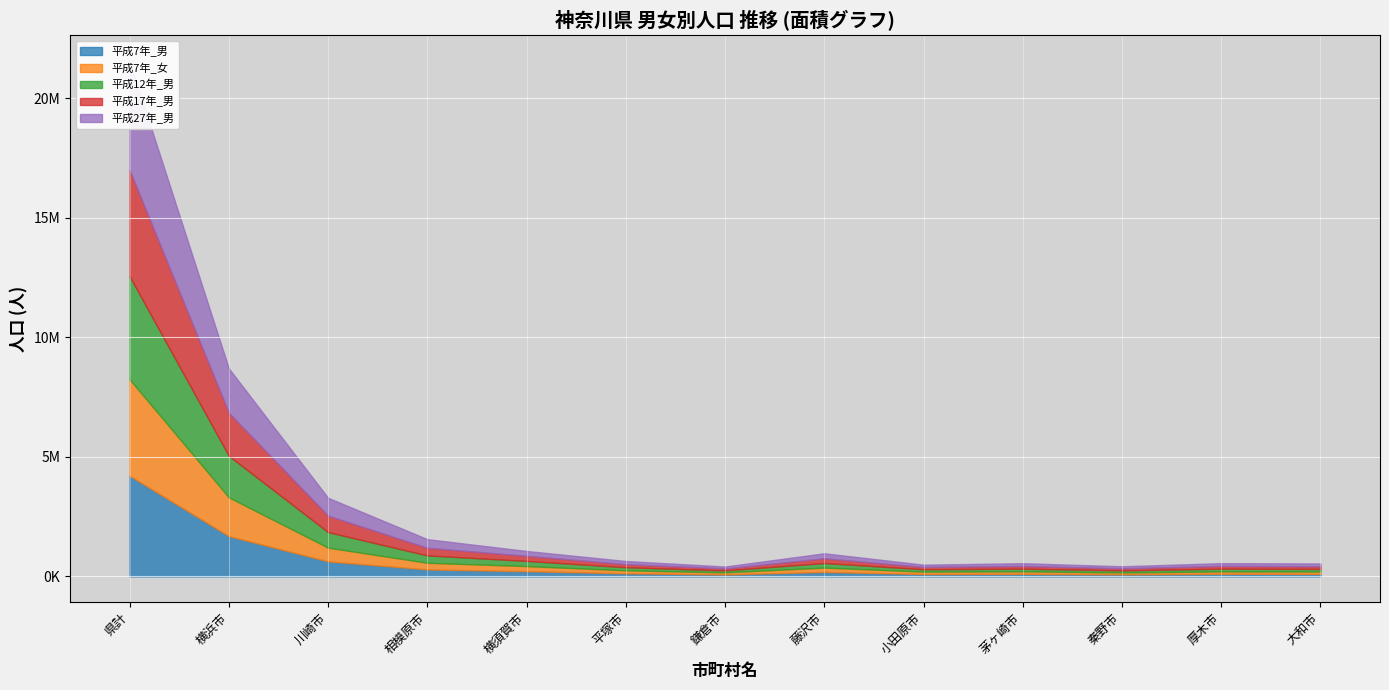

Where is the first local maximum for 平成17年_男?

藤沢市